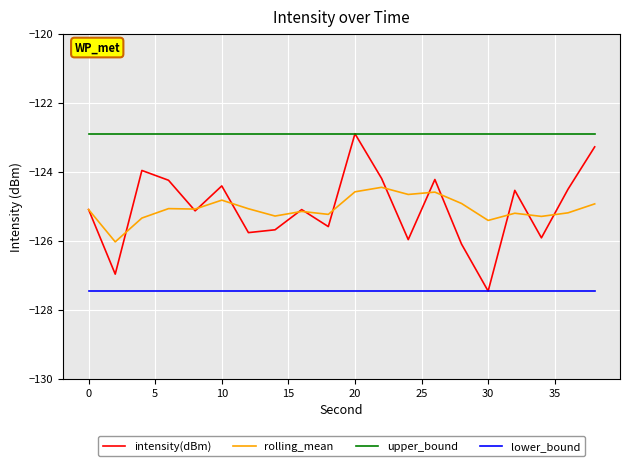

Which series has the largest total across all categories?

upper_bound